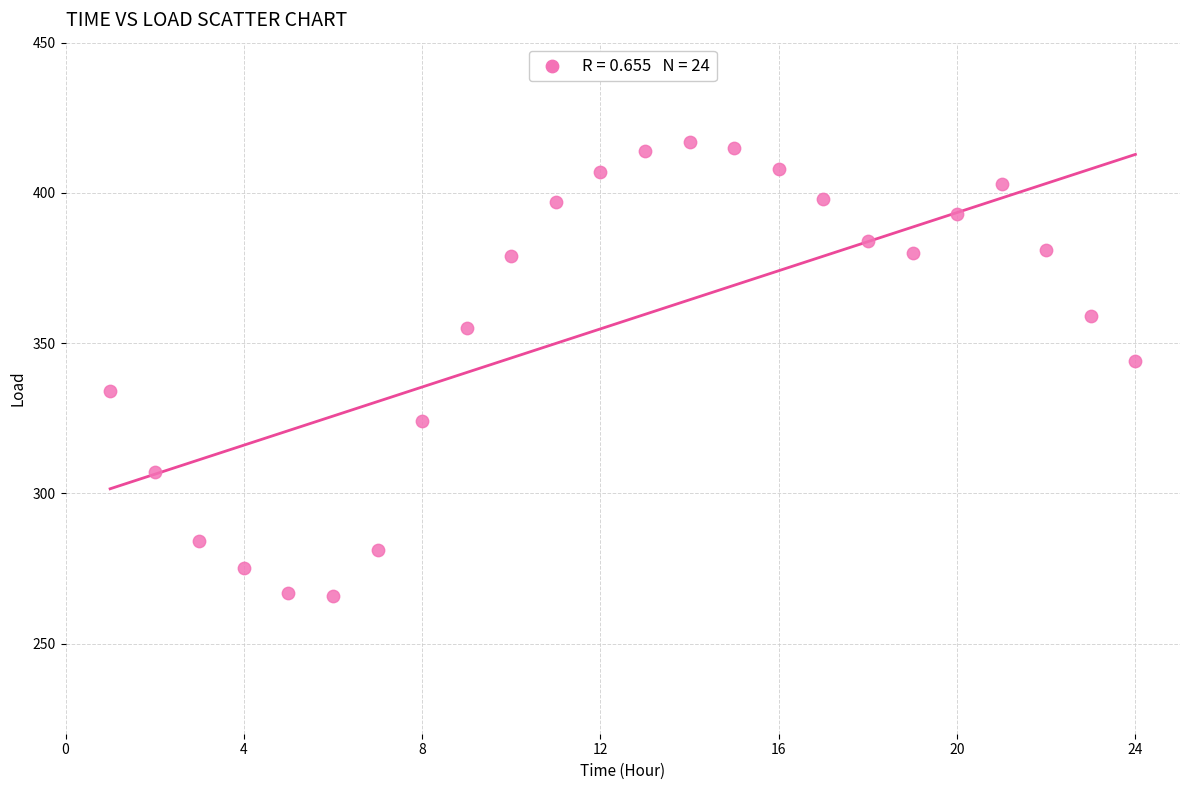

What Y value in the scatter plot is closest to 341?

344